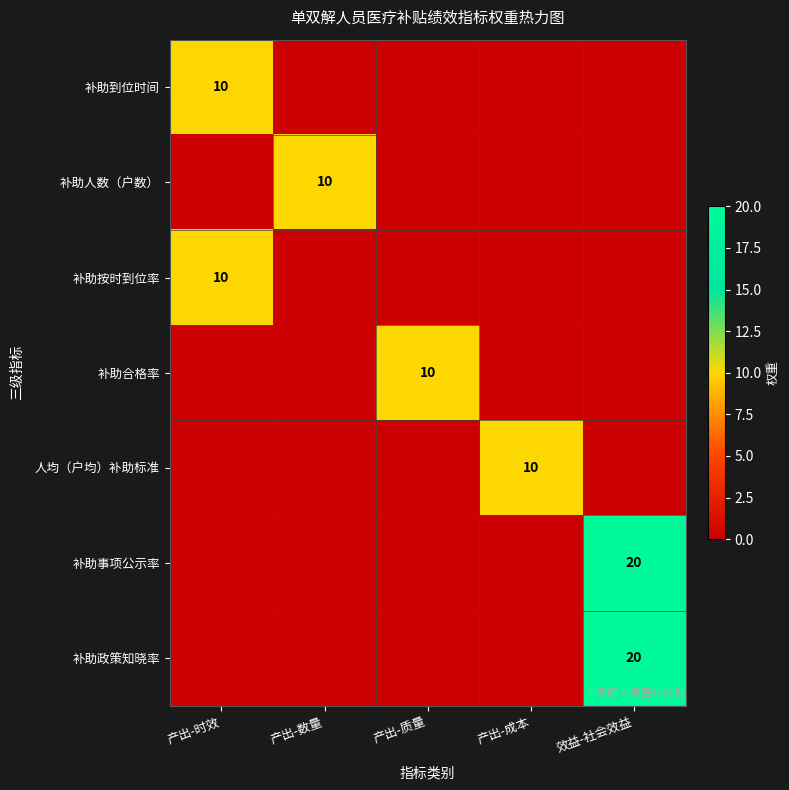

True or false: 补助人数（户数） has a value of 10 at 产出-数量.

True